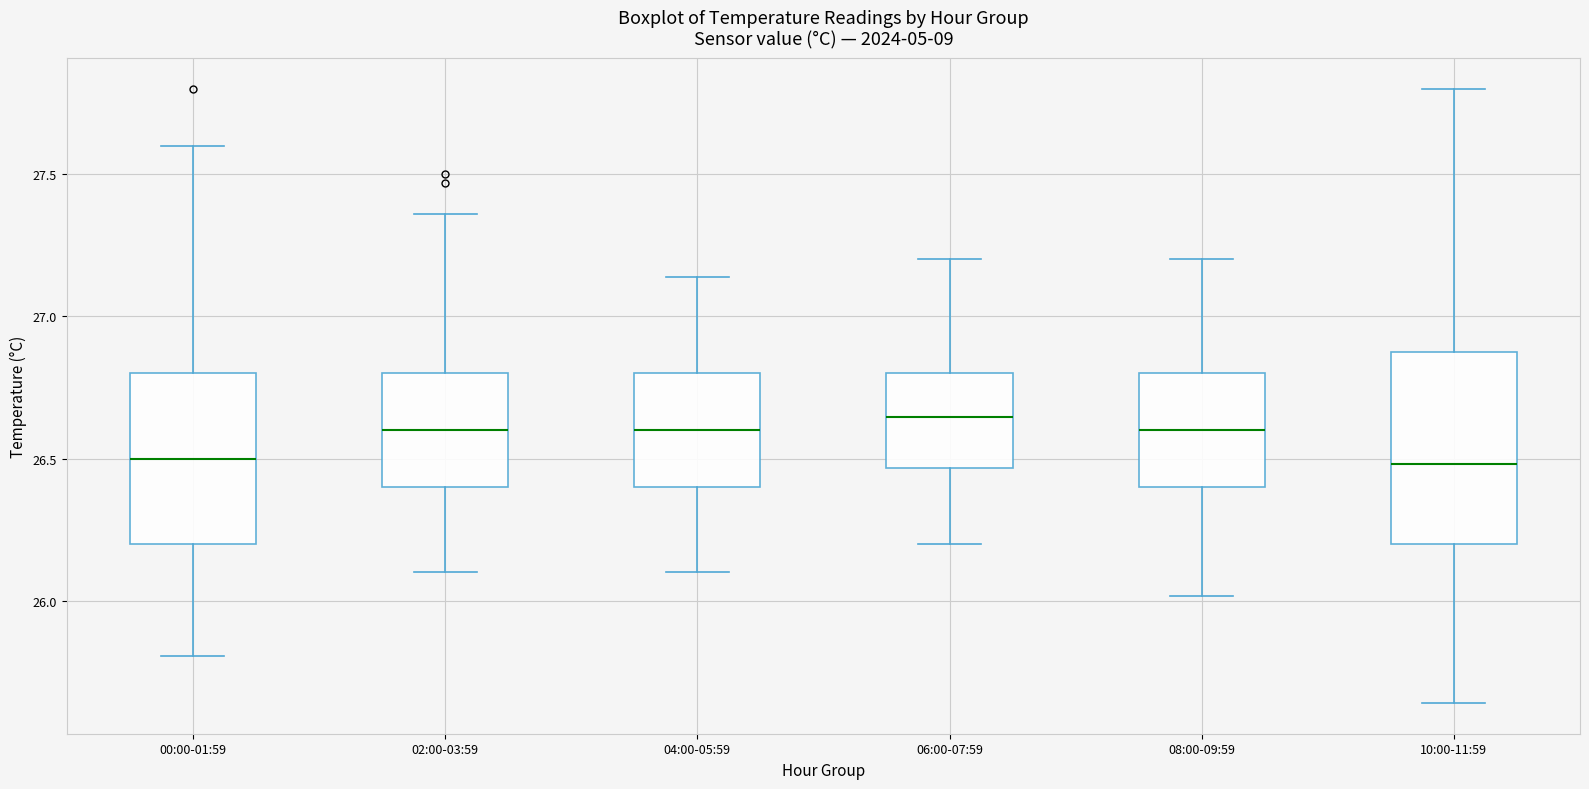

Reading left to right, transcribe this box plot: for each box, give where its median line is, the range the box spans, and where its two whiskers end, as read against the y-axis. The values are not printed on the chart, so give them approximately, as read against the axis.

00:00-01:59: median 26.50, box 26.20 to 26.80, whiskers 25.80 to 27.60
02:00-03:59: median 26.60, box 26.40 to 26.80, whiskers 26.10 to 27.35
04:00-05:59: median 26.60, box 26.40 to 26.80, whiskers 26.10 to 27.15
06:00-07:59: median 26.65, box 26.45 to 26.80, whiskers 26.20 to 27.20
08:00-09:59: median 26.60, box 26.40 to 26.80, whiskers 26.00 to 27.20
10:00-11:59: median 26.50, box 26.20 to 26.90, whiskers 25.65 to 27.80